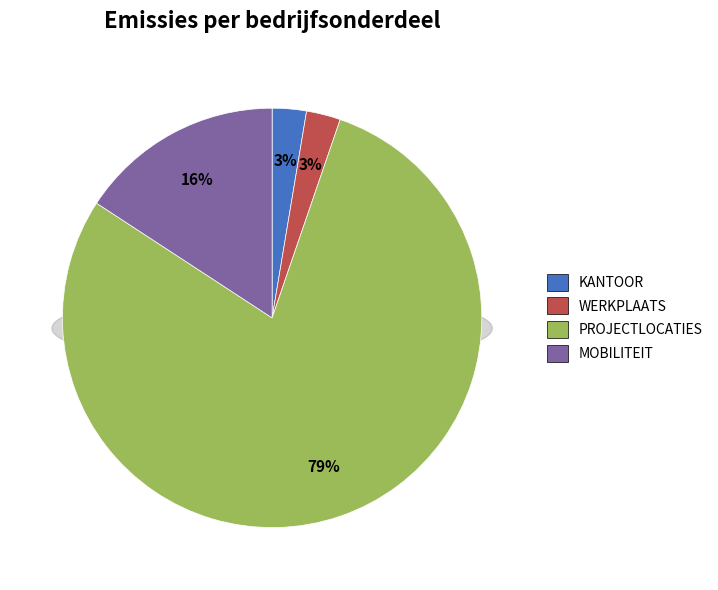

Count the number of slices in the pie.

4